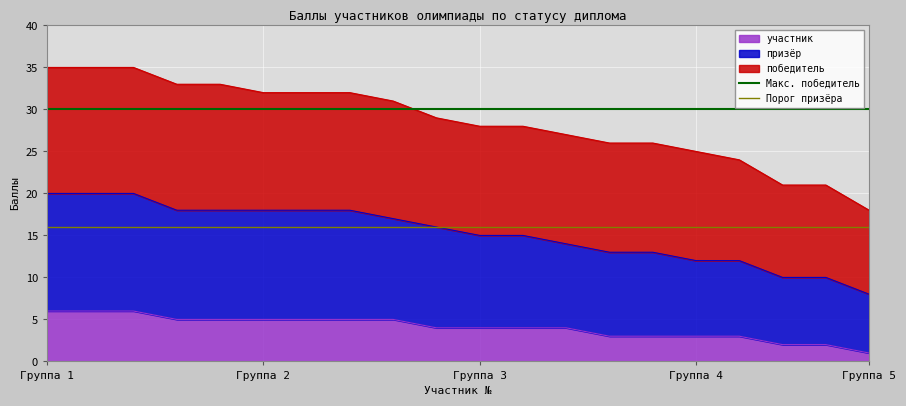

What is the maximum value for Макс. победитель?

30